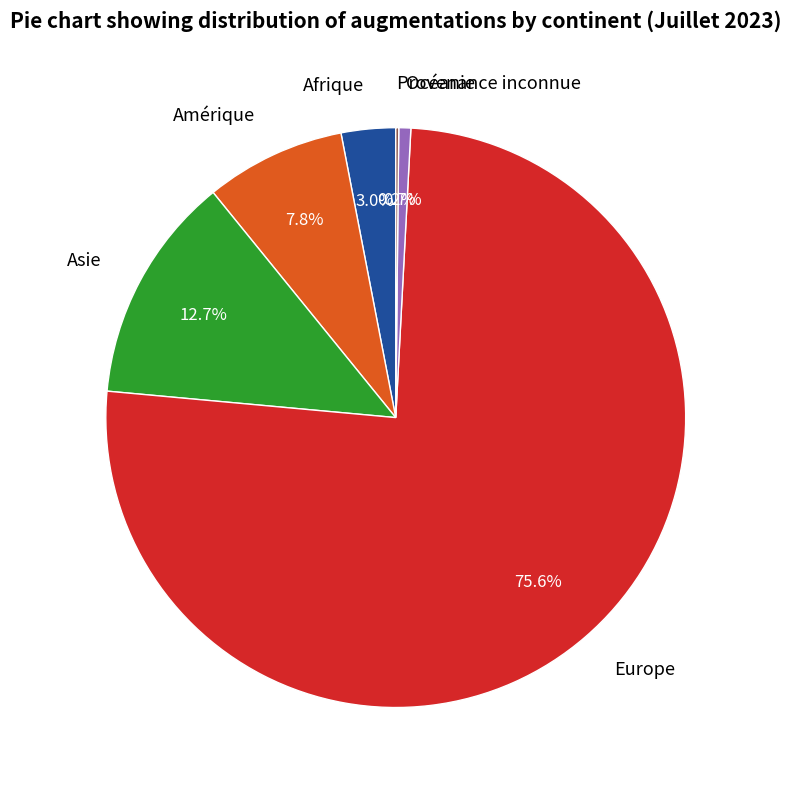

The Amérique slice represents 22% of the pie. True or false?

False